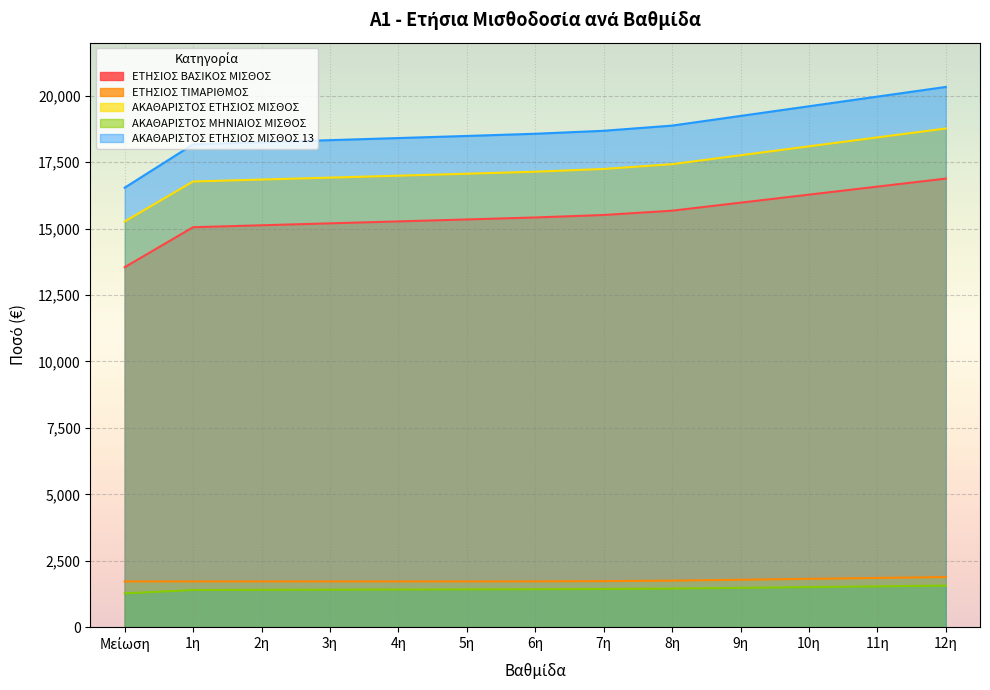

The value of ΑΚΑΘΑΡΙΣΤΟΣ ΕΤΗΣΙΟΣ ΜΙΣΘΟΣ 13 at 4η is 29622.8. True or false?

False